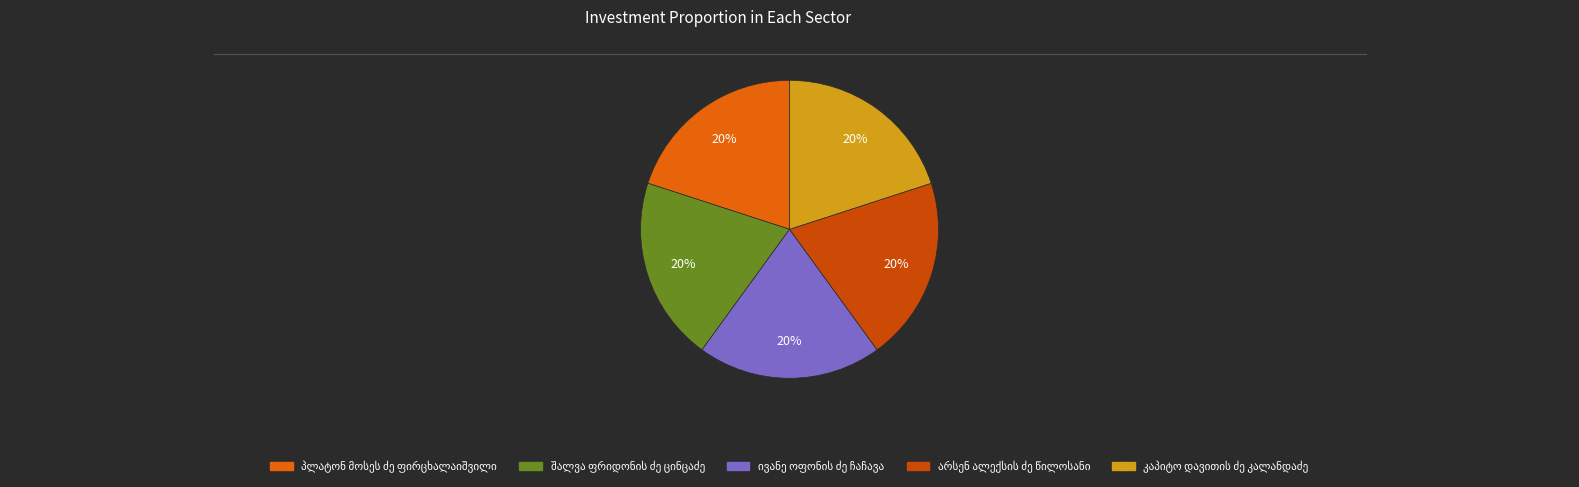

How many slices are in this pie chart?

5